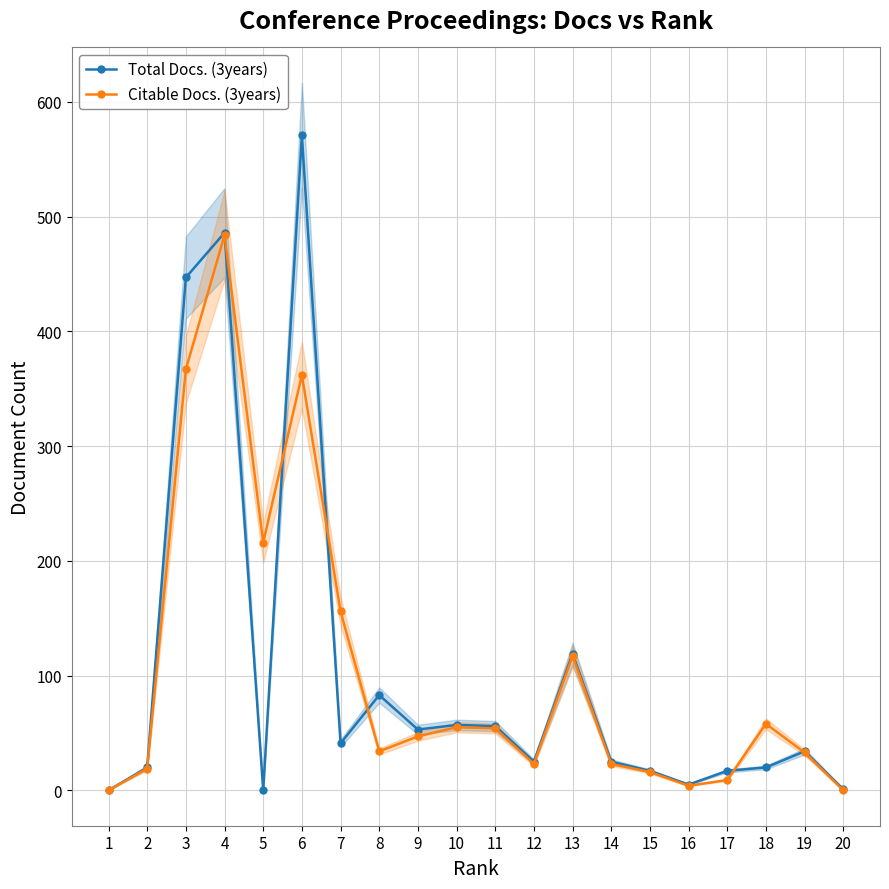

At which category does Total Docs. (3years) reach its first local valley?

5